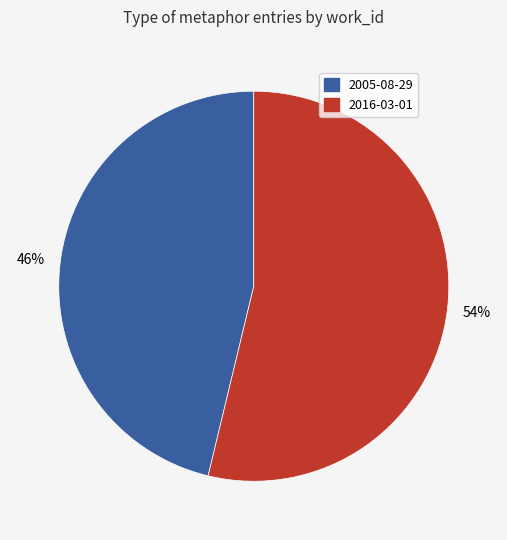

What is the majority slice?

2016-03-01